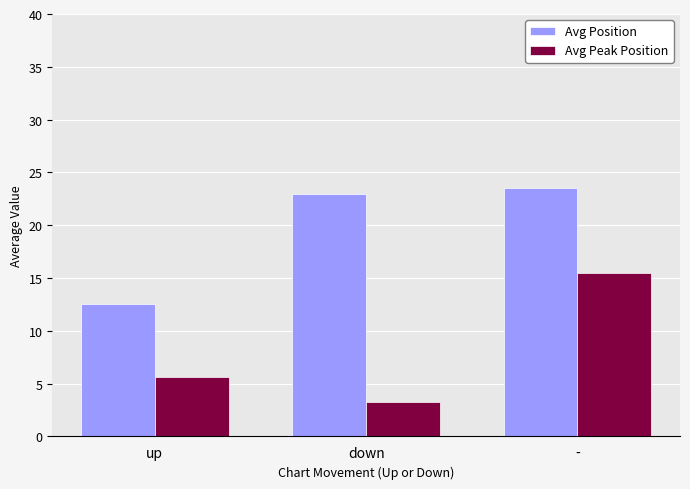

What is the lowest value of the Avg Position series?

12.6